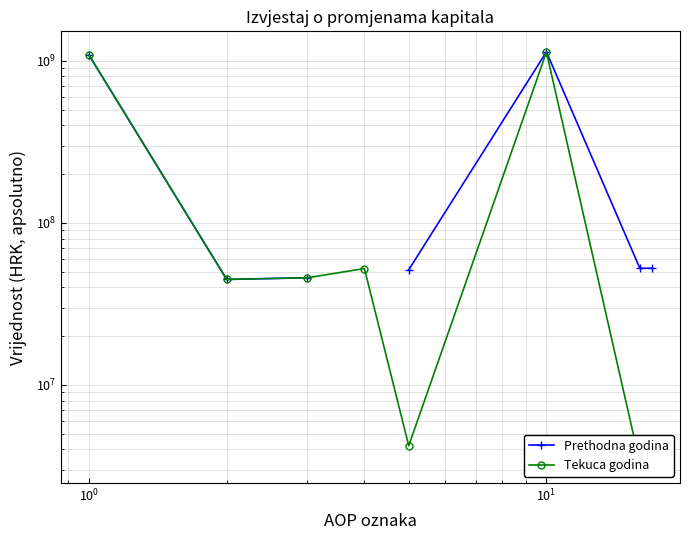

What is the maximum value for Tekuca godina?

1130992358.0